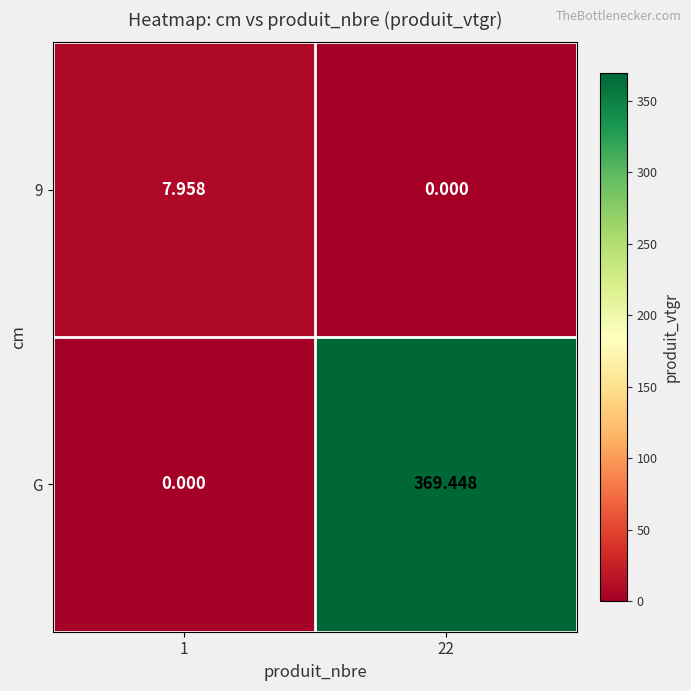

At which category is the sum across all series the highest?

22